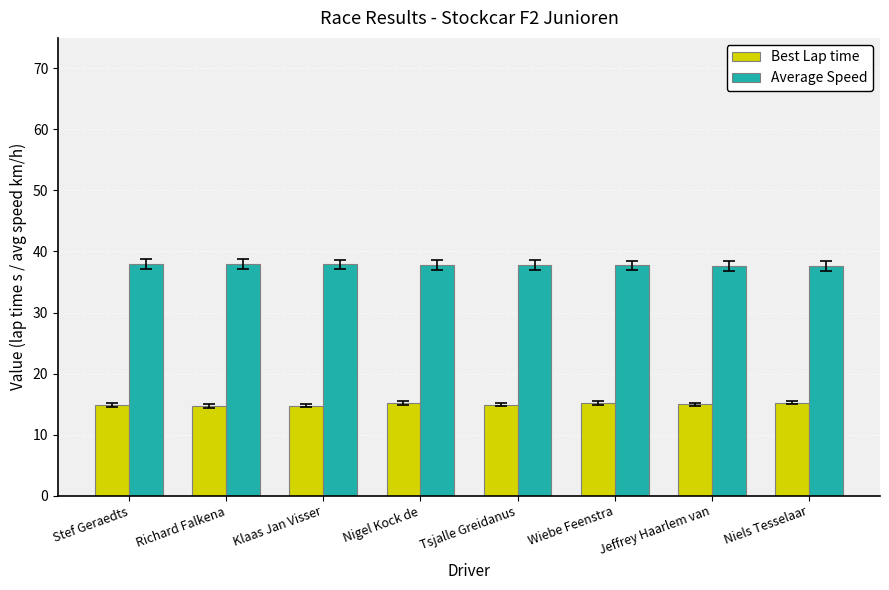

Are the bars horizontal?

No